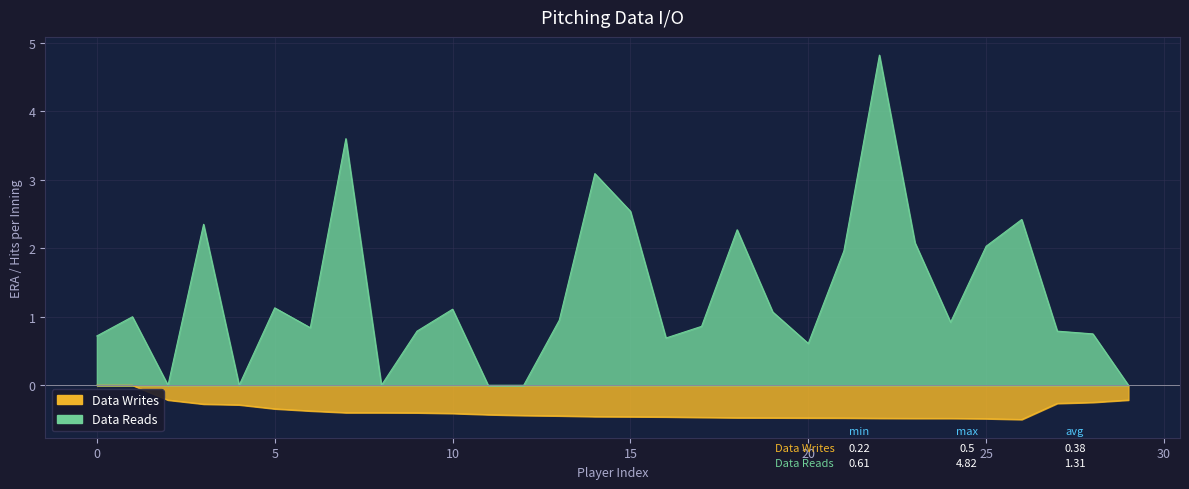

What is the difference between the second highest and minimum values in the Data Reads series?

3.6